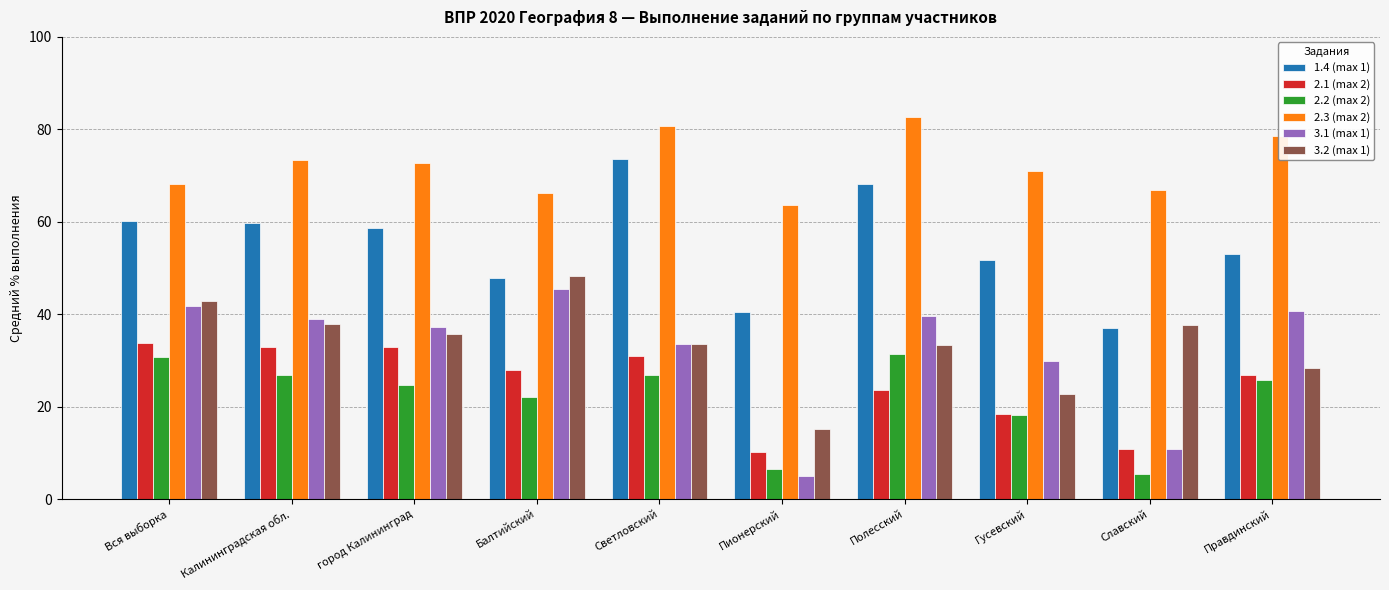

What is the difference between the second highest and minimum values in the 2.3 (max 2) series?

17.0